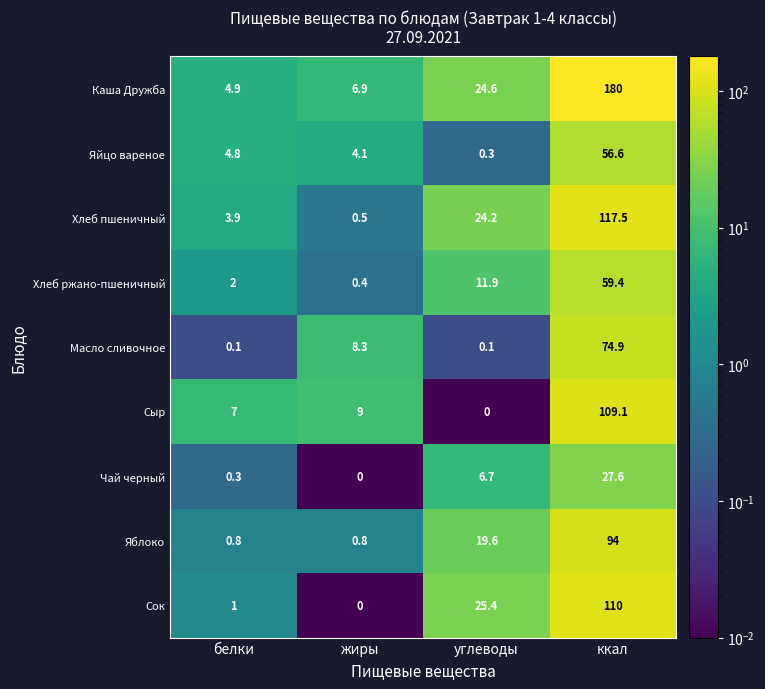

What is the greatest value displayed?

180.0